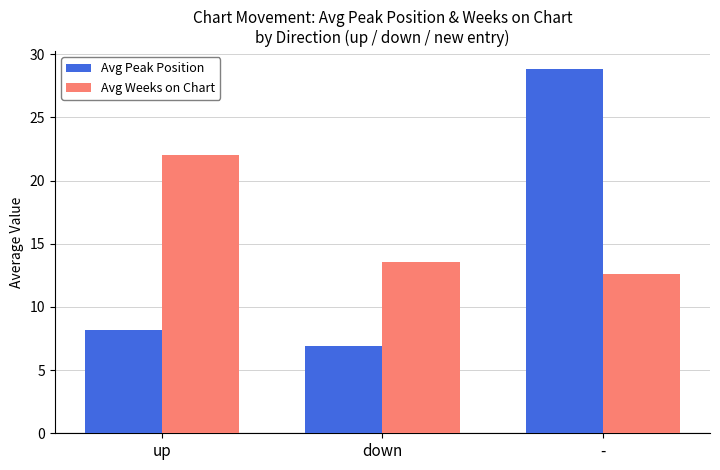

Reading left to right, extract all data points from this chart.

Avg Peak Position: up=8.2	down=6.9	-=28.8
Avg Weeks on Chart: up=22.0	down=13.6	-=12.6